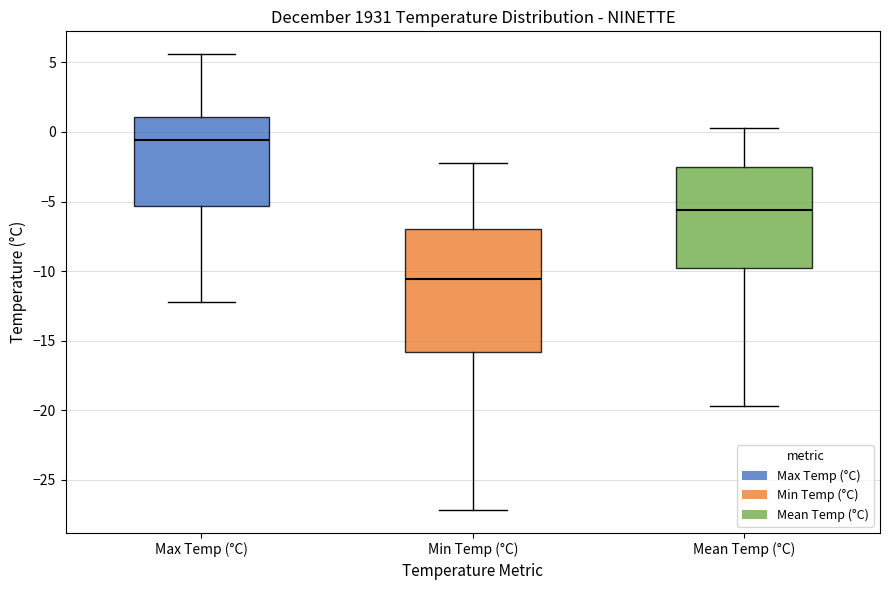

Reading left to right, read every box against the y-axis: the position of its median line, the range the box covers, and the ends of its whiskers. The values are not printed on the chart, so give them approximately, as read against the axis.

Max Temp (°C): median -0.5, box -5.5 to 1.0, whiskers -12.0 to 5.5
Min Temp (°C): median -10.5, box -16.0 to -7.0, whiskers -27.0 to -2.0
Mean Temp (°C): median -5.5, box -9.5 to -2.5, whiskers -19.5 to 0.5